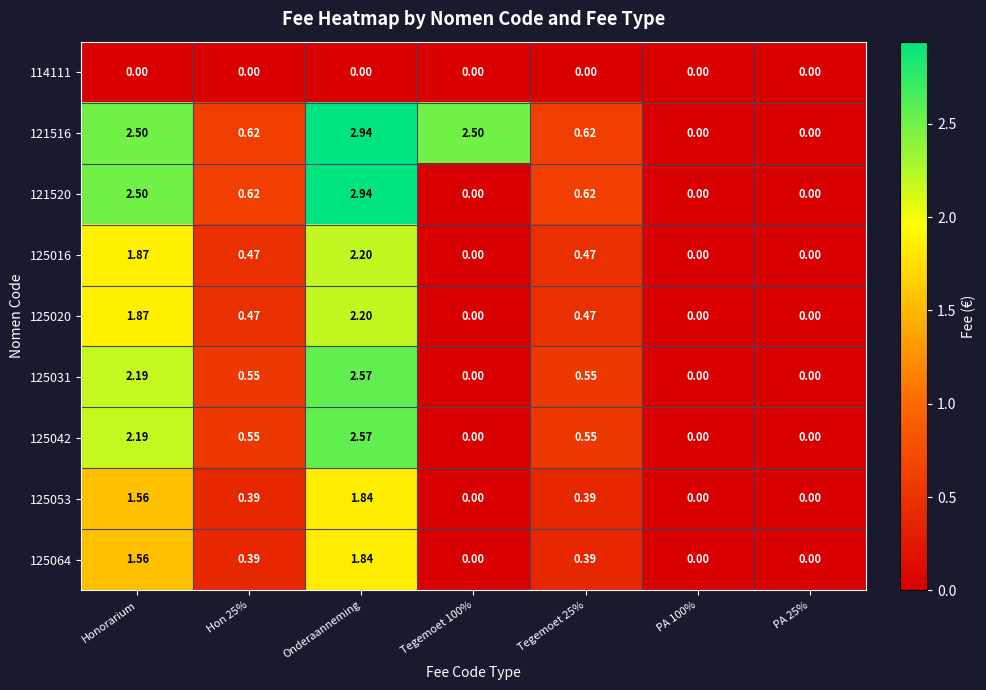

At which category is the sum across all series the highest?

Onderaanneming